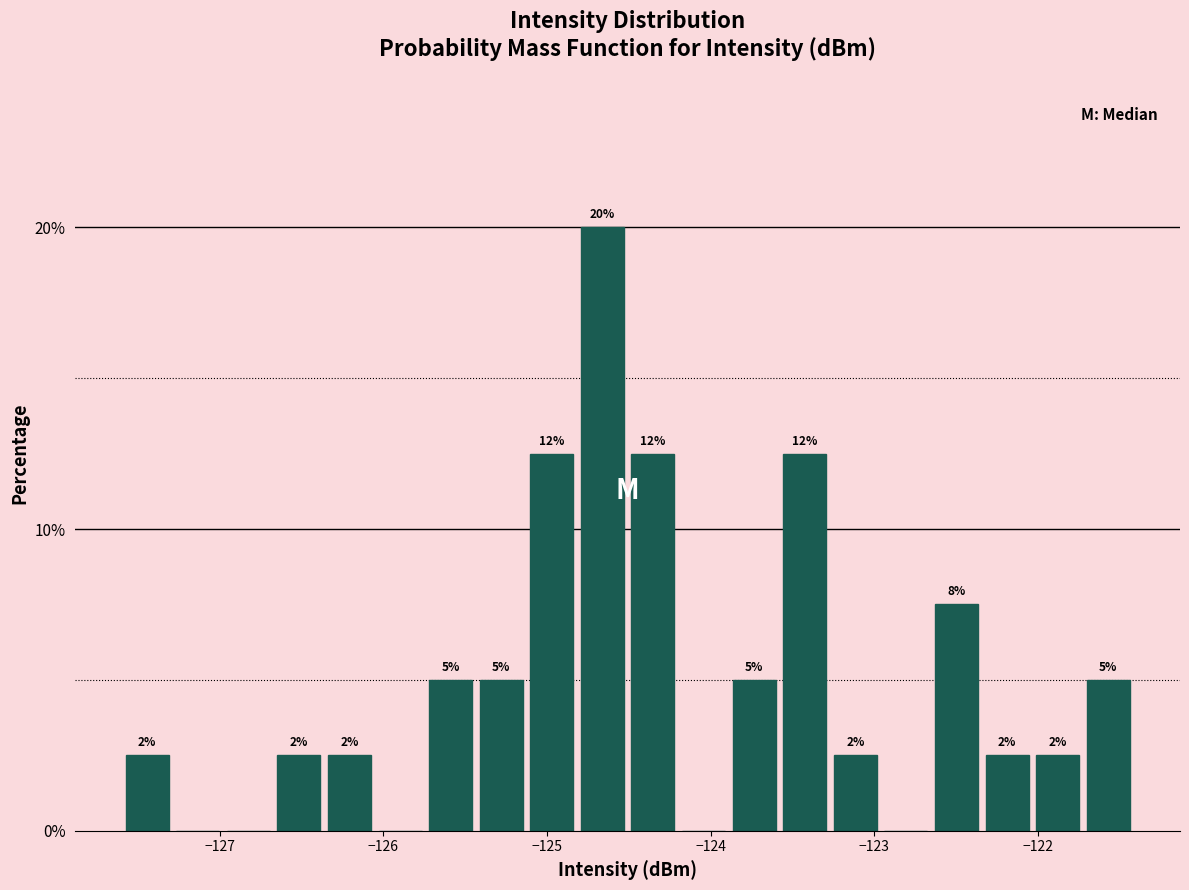

Read against the x-axis, roughly where is the centre of the tallest bar?

-124.7